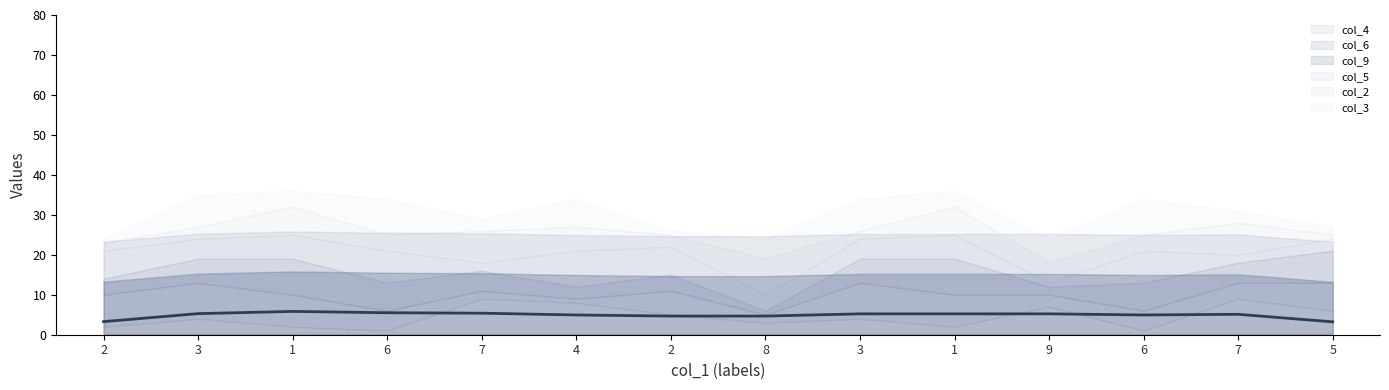

Is the value of col_4 at 6 greater than the value of col_5 at 6?

No